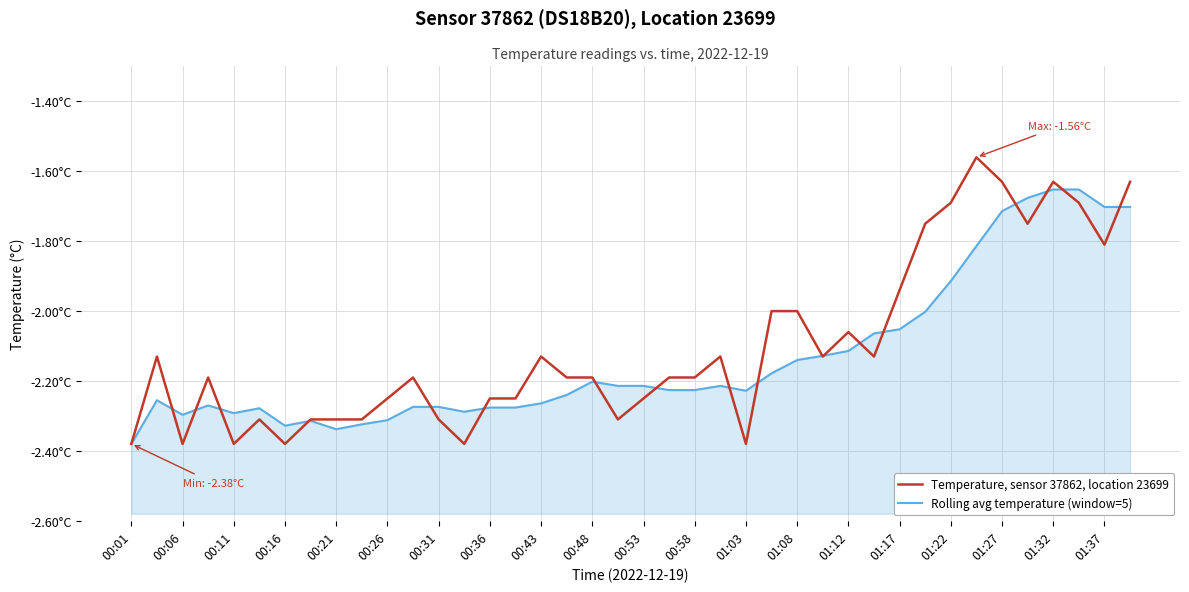

After their last crossing, which series has the higher values: Temperature, sensor 37862, location 23699 or Rolling avg temperature (window=5)?

Temperature, sensor 37862, location 23699